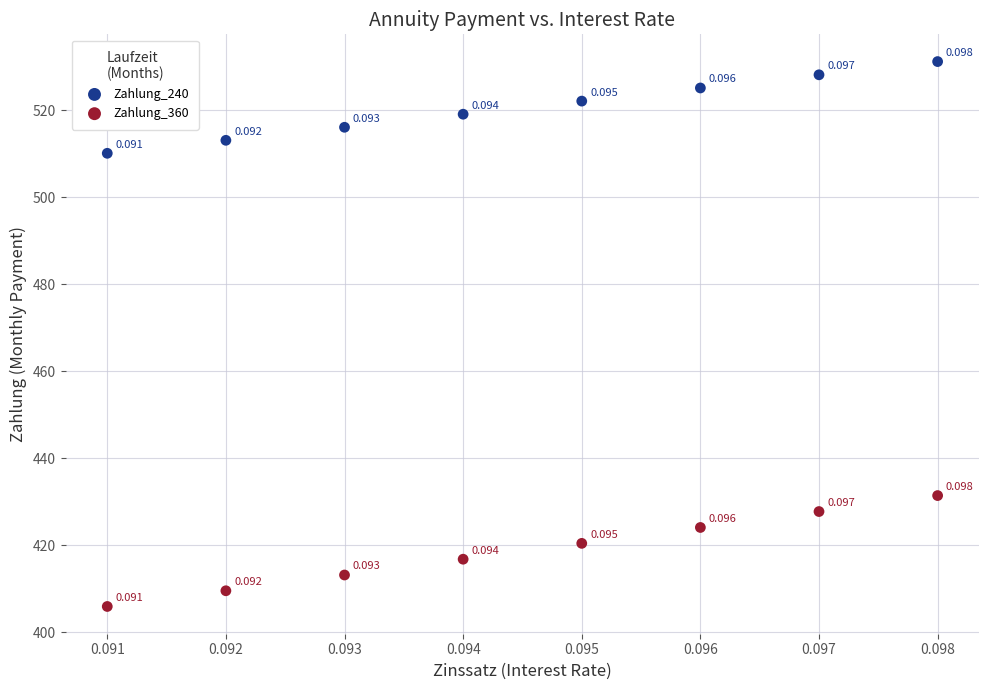

Which series reaches the minimum Y coordinate?

Zahlung_360